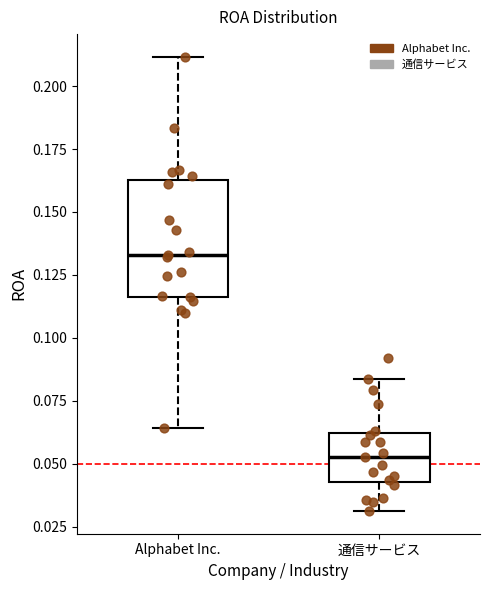

Which box is the tallest, from its lower edge to its upper edge?

Alphabet Inc.